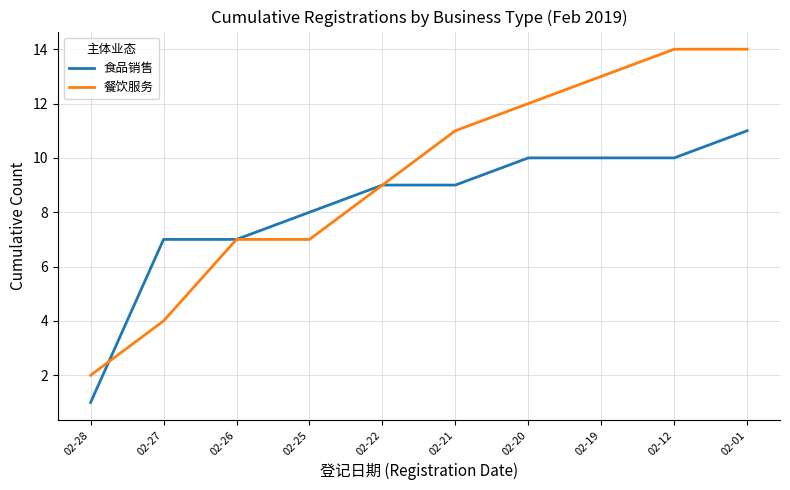

At which category does the chart reach its minimum across all series?

02-28